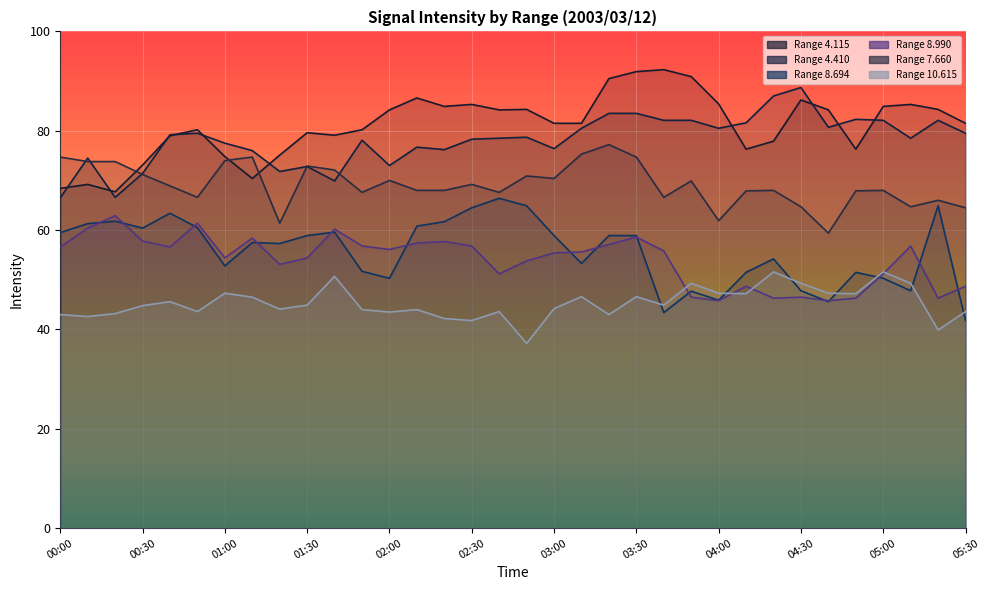

Does the chart display data point markers on the line(s)?

No